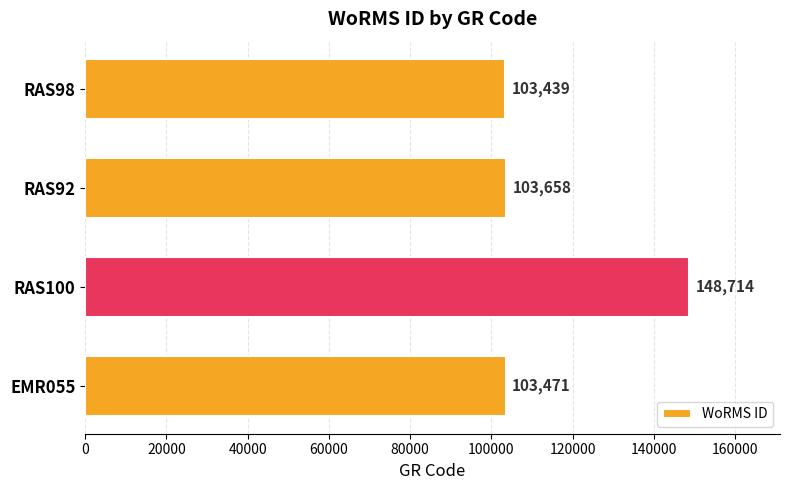

Which category has the lowest value across all series?

RAS98